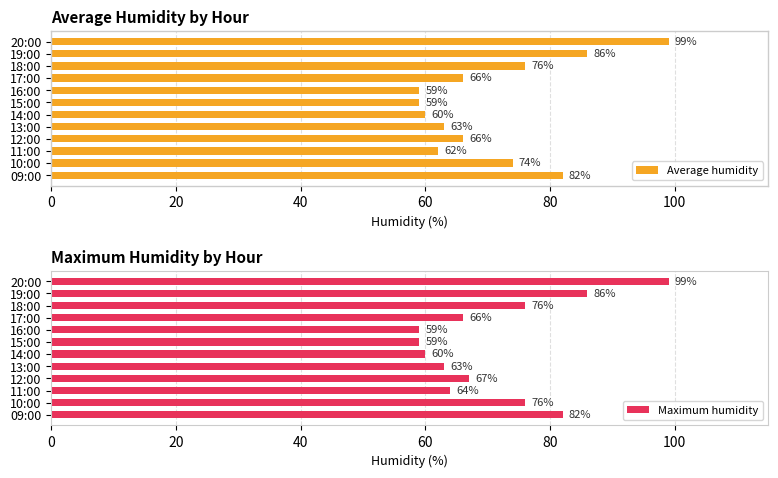

Is it true that Average humidity equals 128 at 19:00?

False